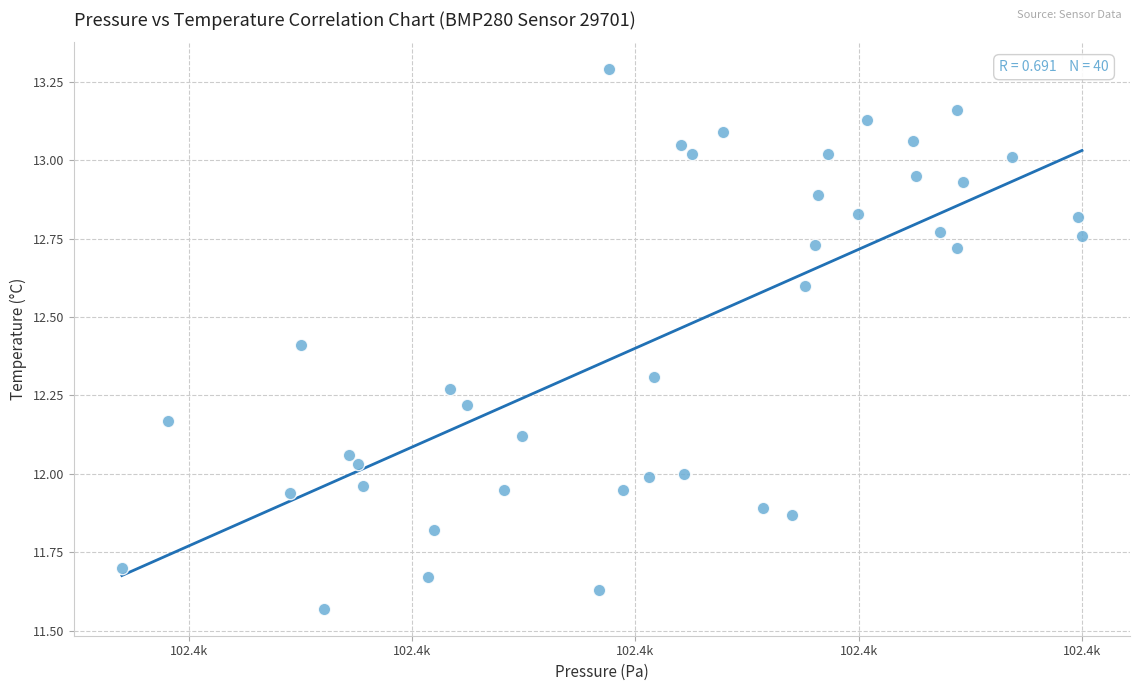

What is the range of Y values (max minus min)?

1.7